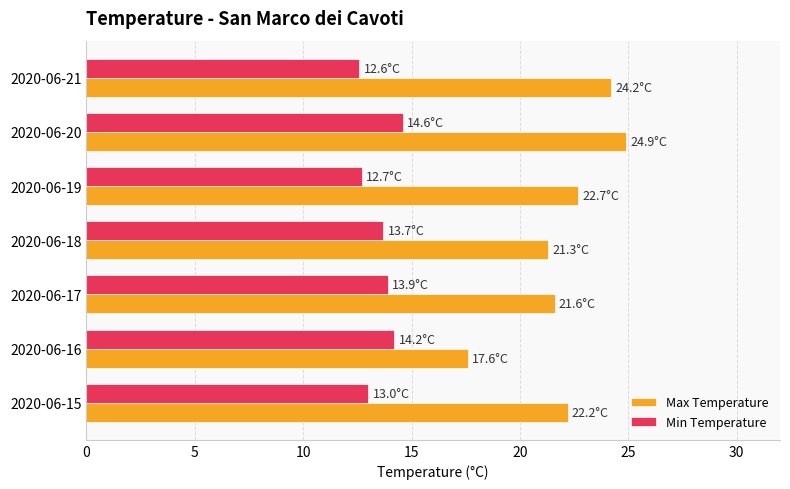

What is the difference between the Max Temperature values at 2020-06-18 and 2020-06-20?

3.6